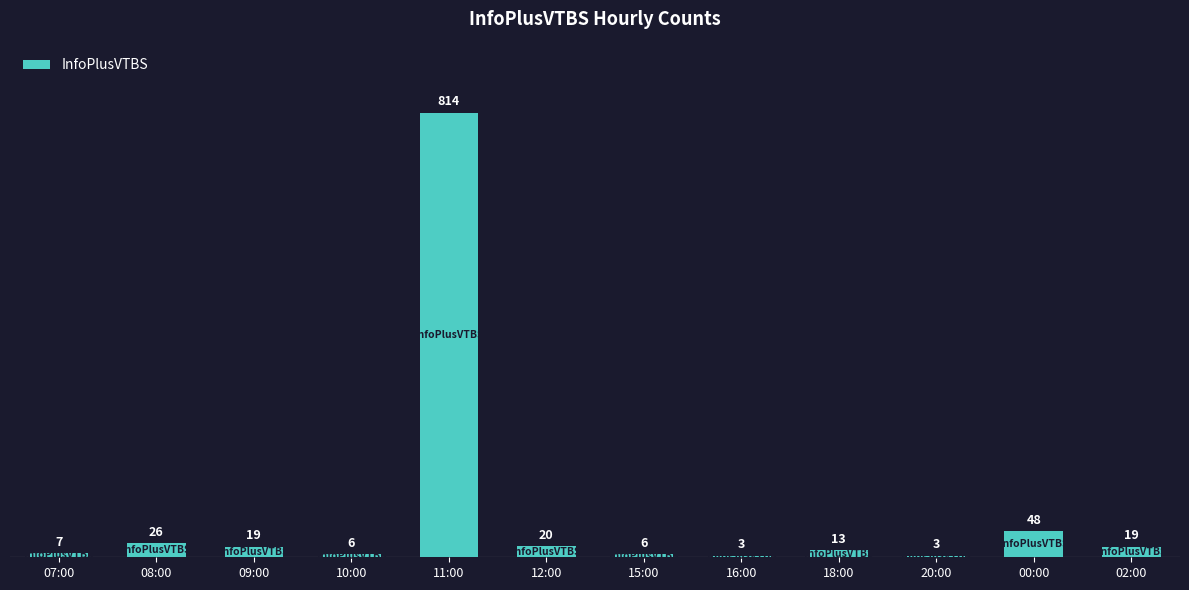

What is the greatest value displayed?

814